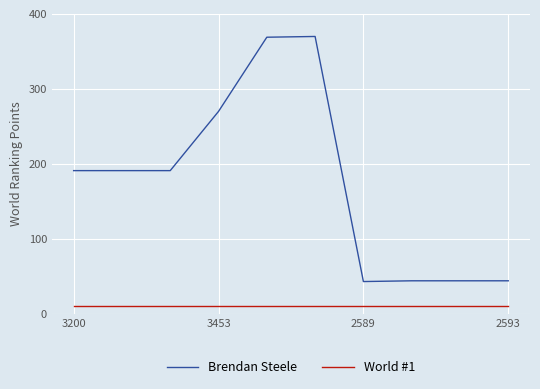

What is the difference between the maximum and minimum values in the Brendan Steele series?

327